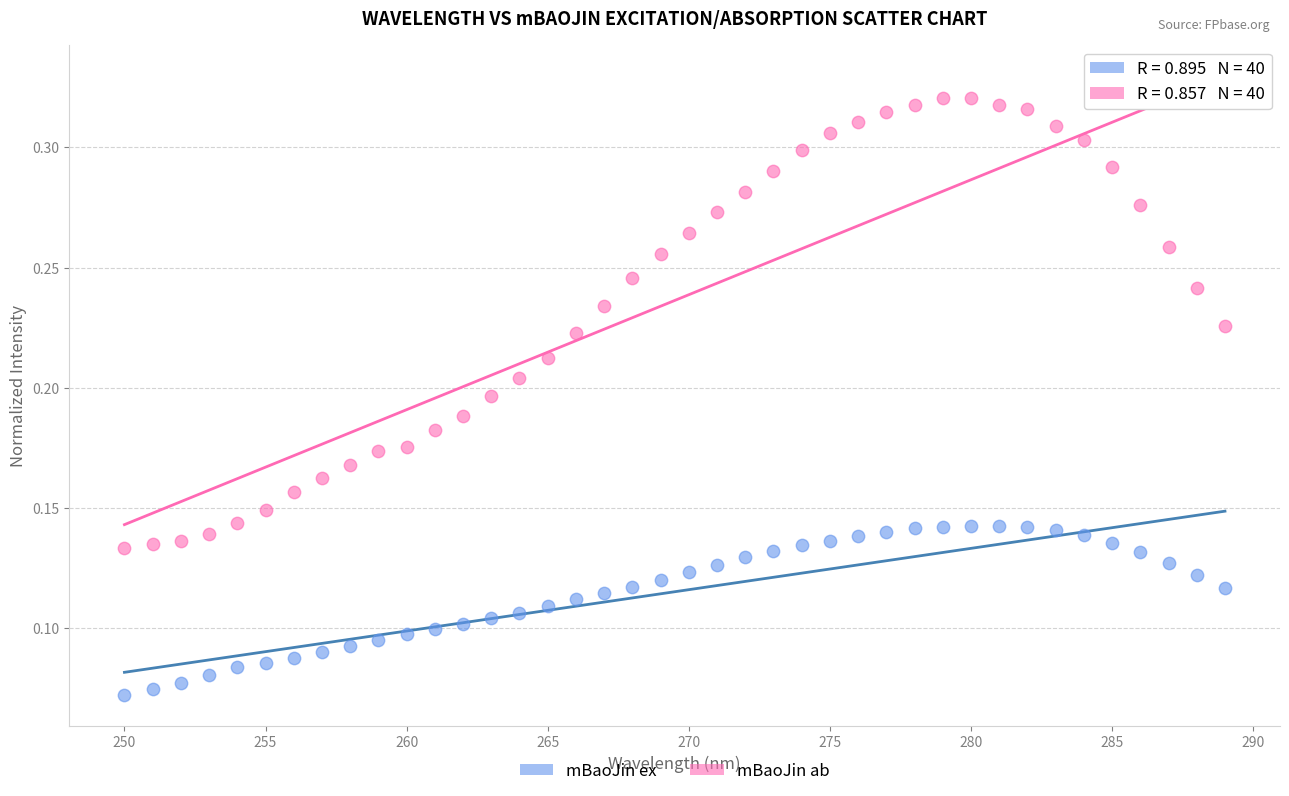

What are all the series names shown in the legend?

mBaoJin ex, mBaoJin ab